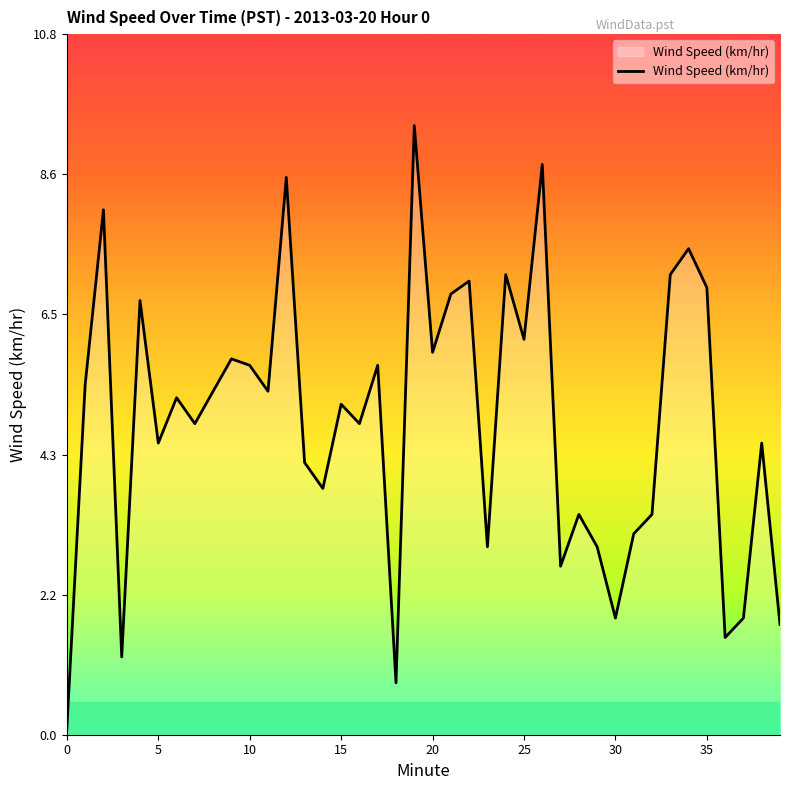

Does the chart have visible grid lines?

No